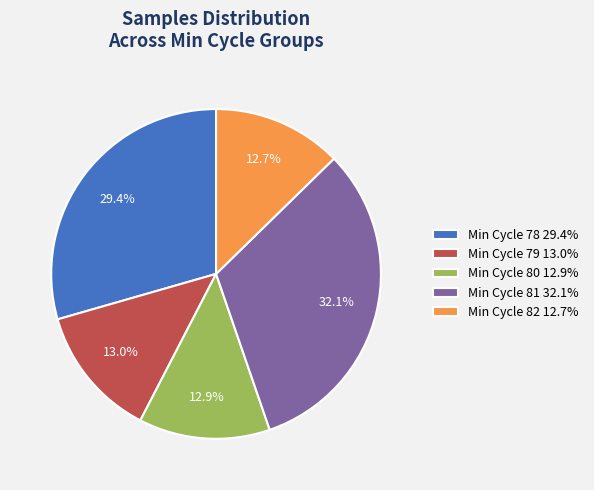

Which slice is the largest?

Min Cycle 81 32.1%